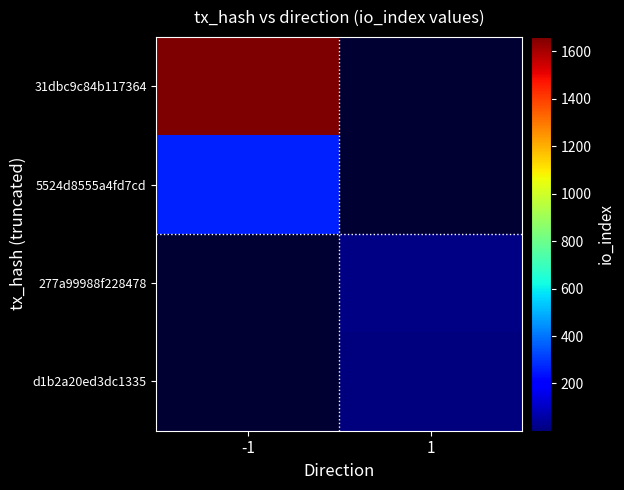

The value of 277a99988f228478 at 1 is 5.1. True or false?

False